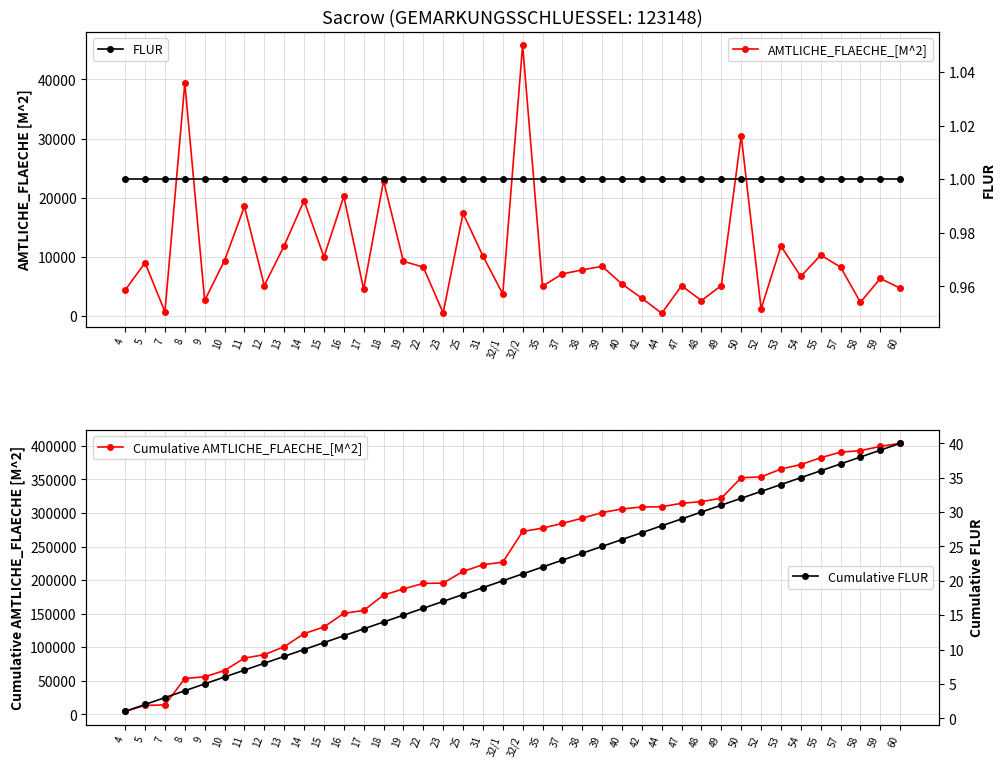

At how many categories does at least one series exceed 51302?

37